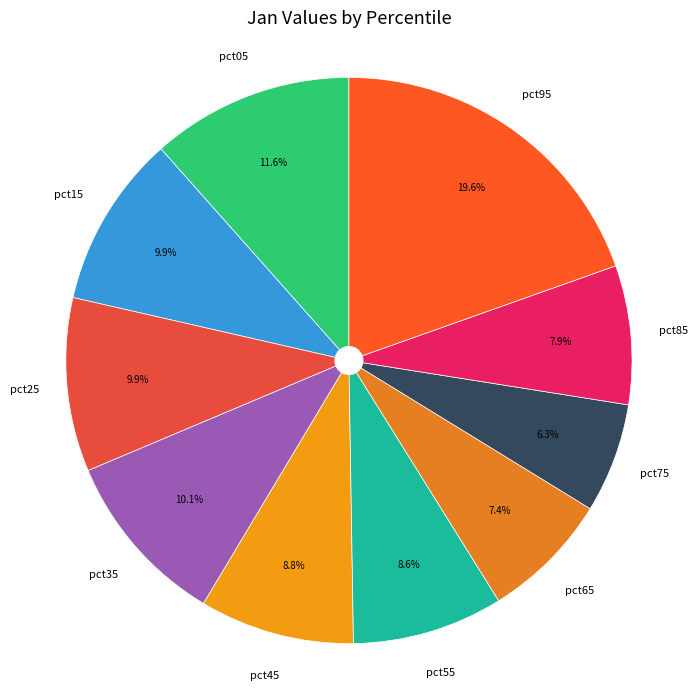

What is the smallest slice in the pie chart?

pct75